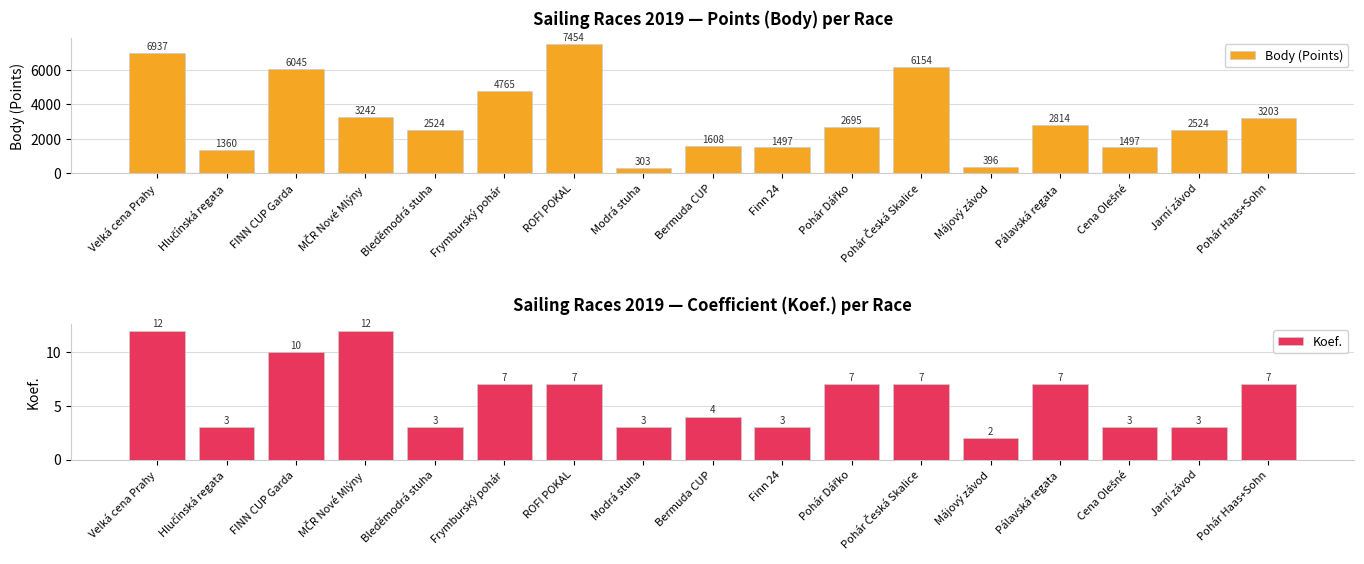

What is the difference between the Body (Points) values at Pohár Dářko and ROFI POKAL?

4759